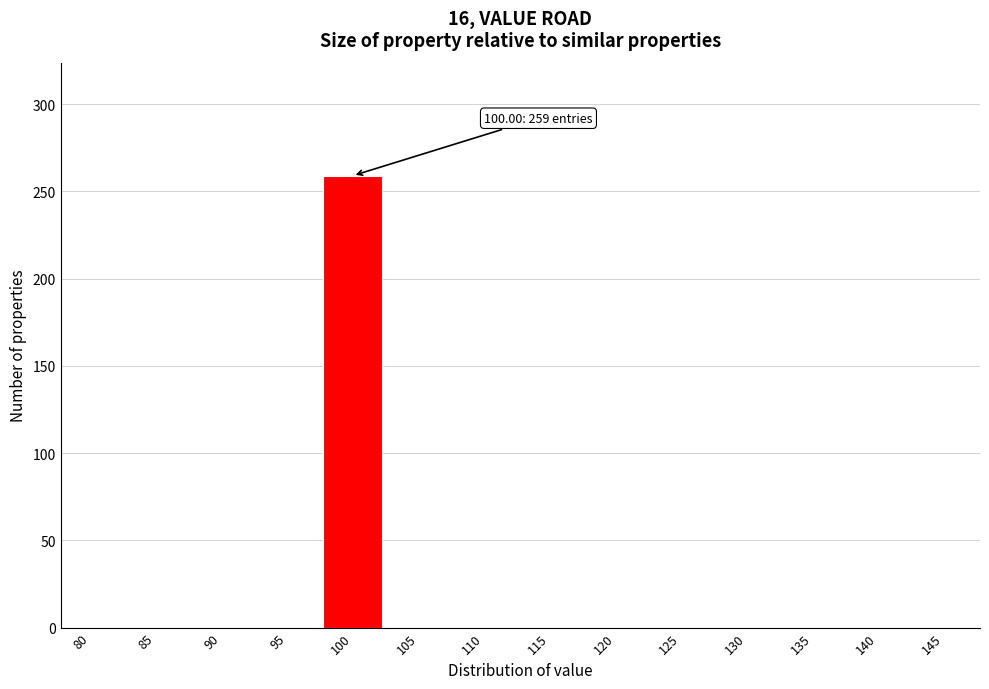

Reading left to right, extract all data points from this chart.

80=0	85=0	90=0	95=0	100=259	105=0	110=0	115=0	120=0	125=0	130=0	135=0	140=0	145=0